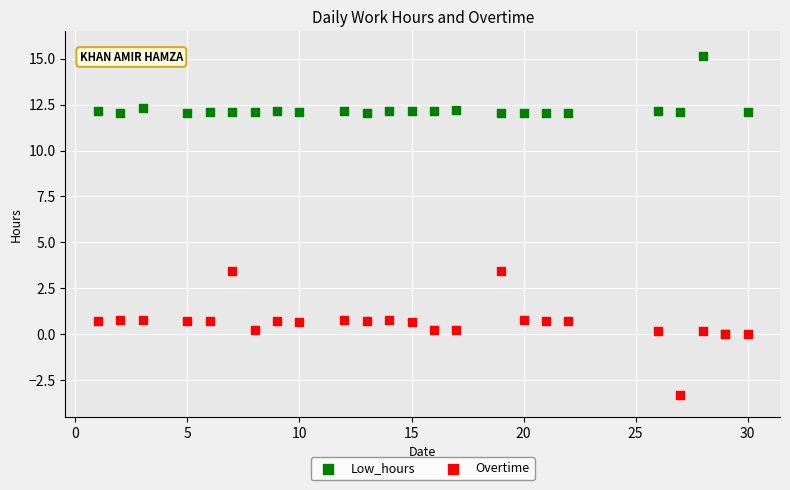

What are all the series names shown in the legend?

Low_hours, Overtime